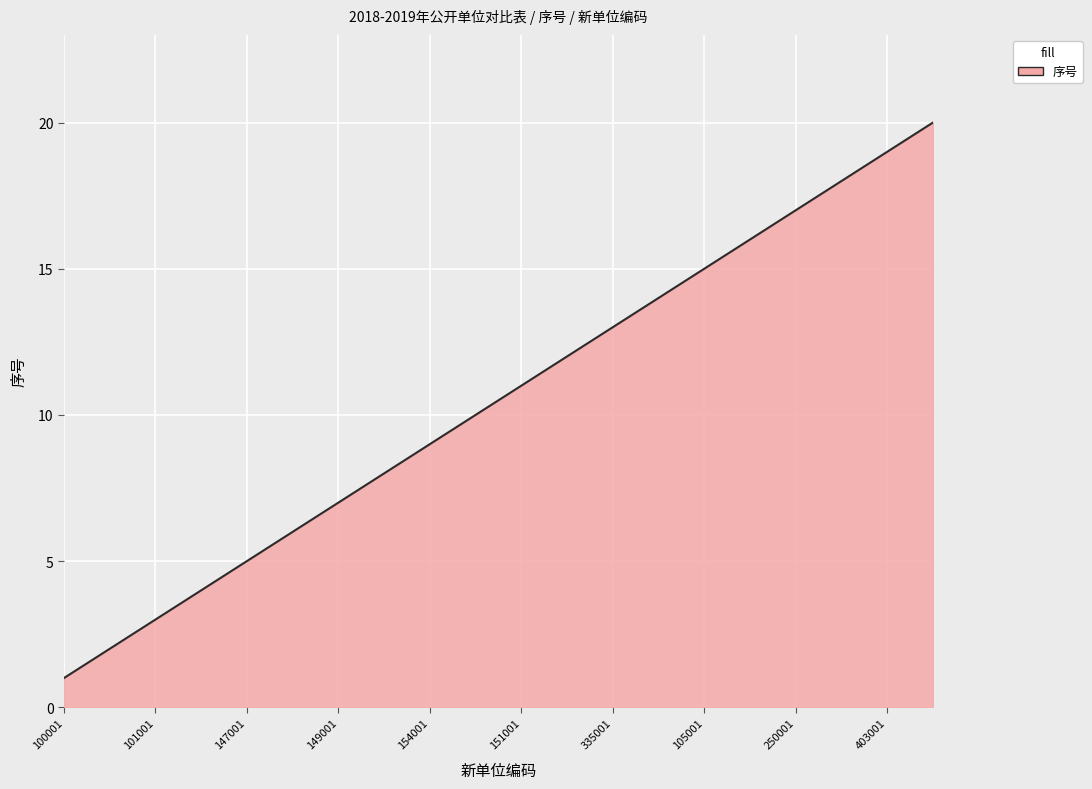

What is the difference between the maximum and minimum values?

19.0